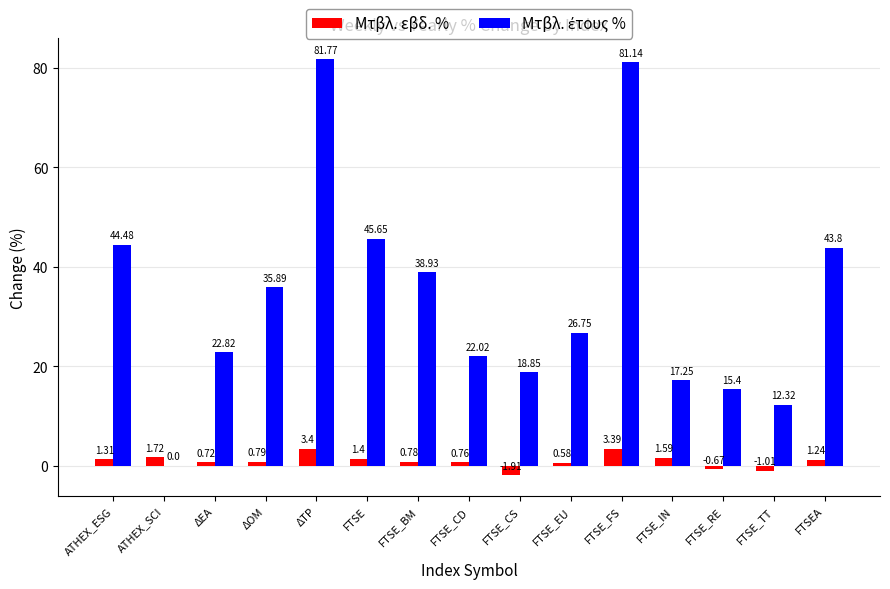

What is the sum of the Μτβλ. εβδ. % values at ATHEX_SCI and FTSE_EU?

2.3